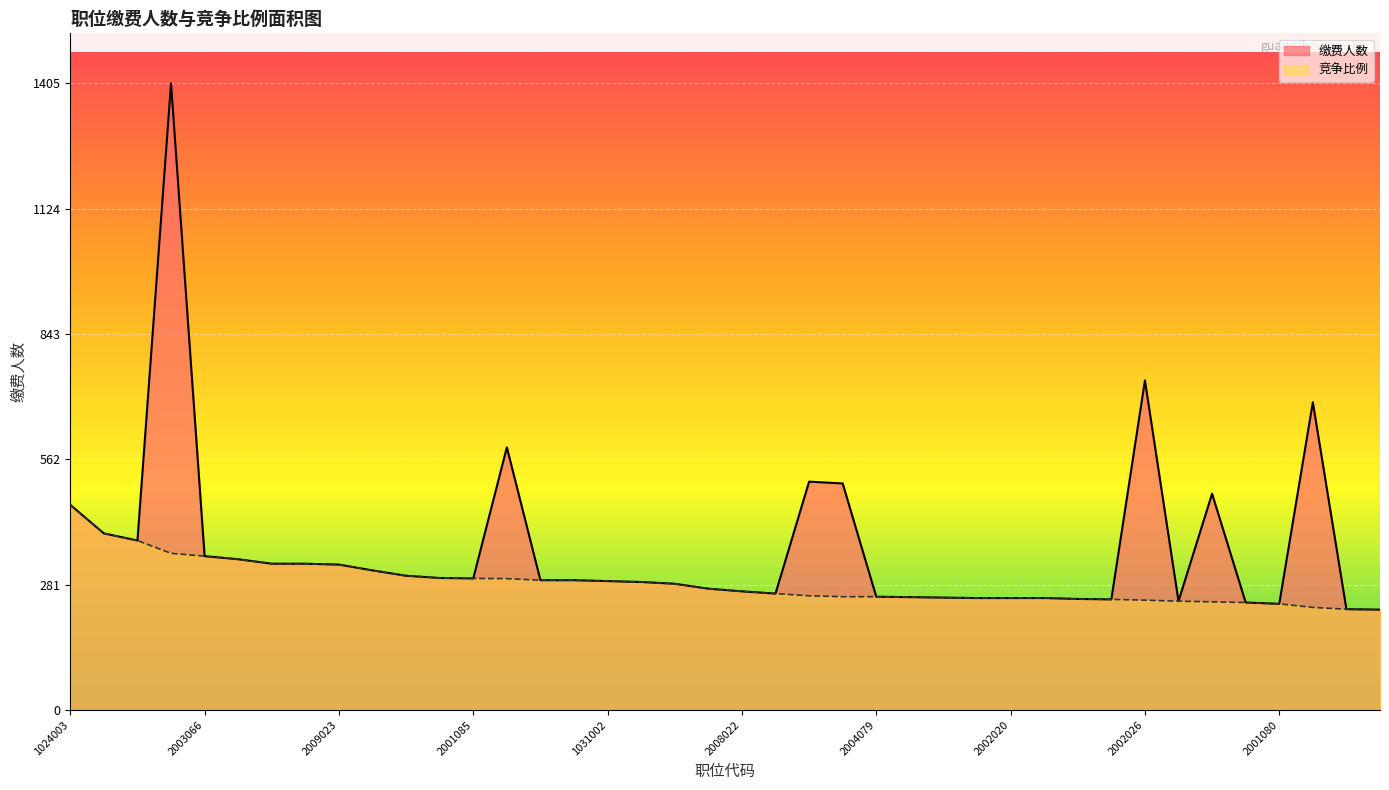

At how many categories does at least one series exceed 647?

3